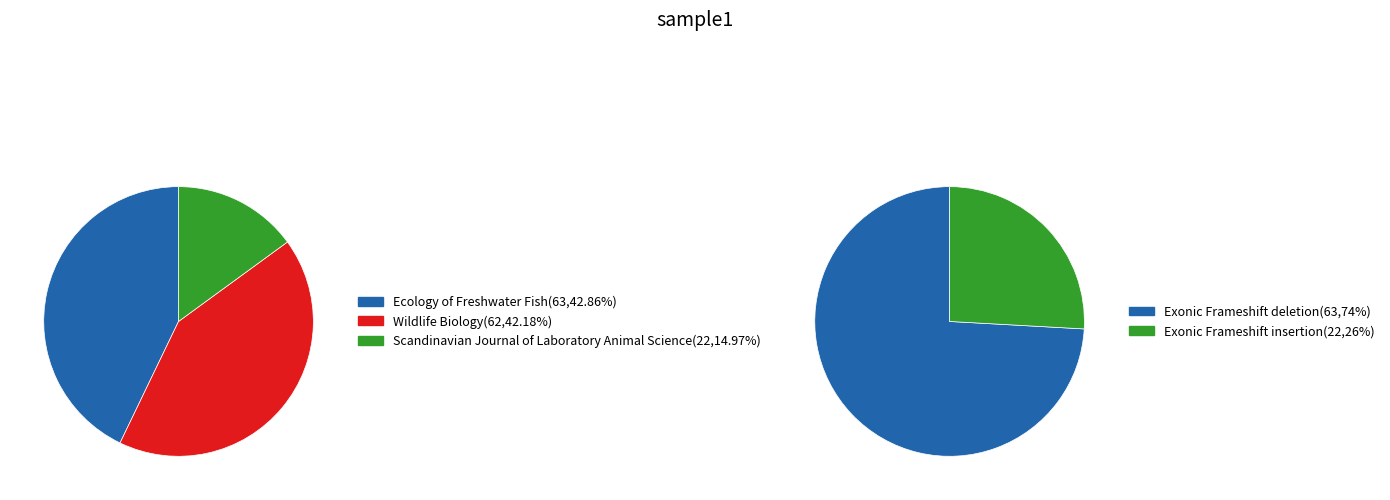

Rank the categories by value from lowest to highest.

Scandinavian Journal of Laboratory Animal Science, Wildlife Biology, Ecology of Freshwater Fish